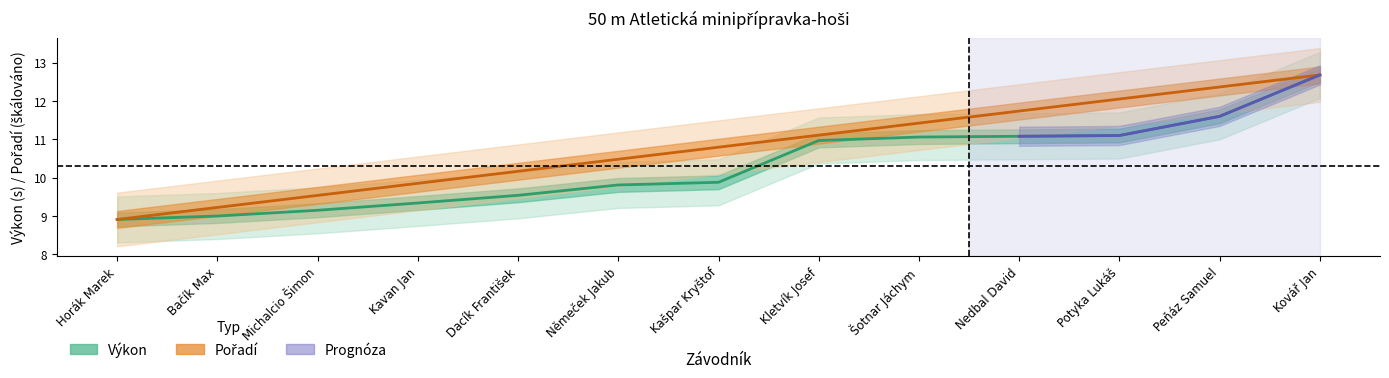

What is the approximate value of Pořadí at Němeček Jakub?

10.5